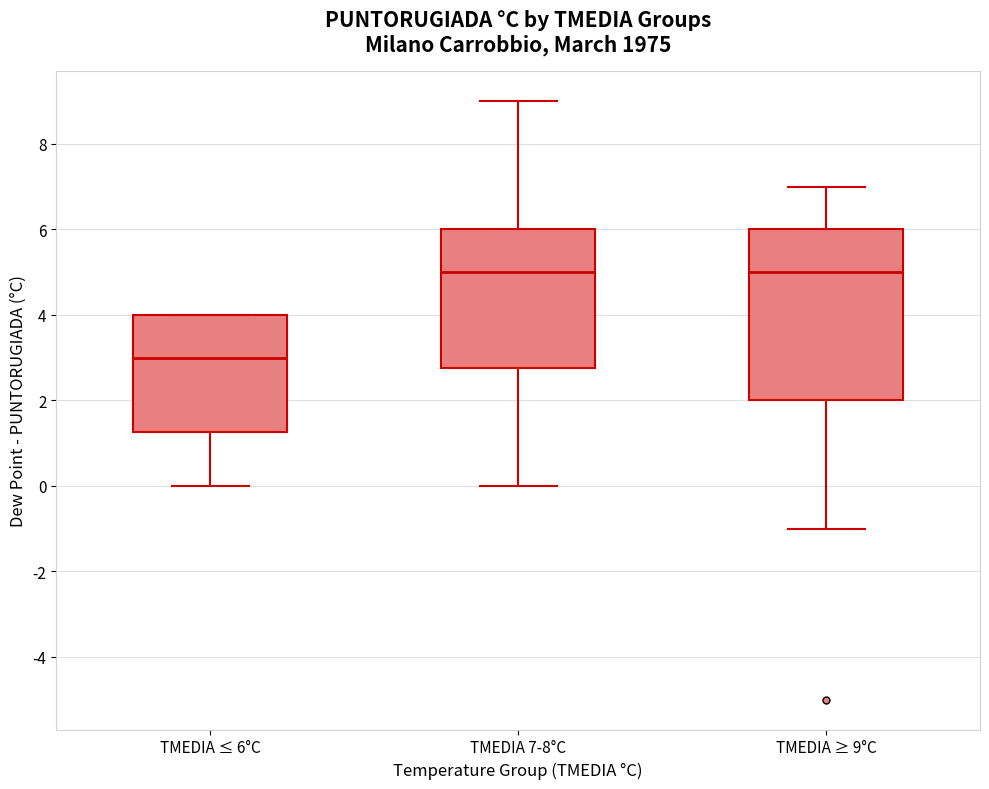

Reading left to right, transcribe this box plot: for each box, give where its median line is, the range the box spans, and where its two whiskers end, as read against the y-axis. The values are not printed on the chart, so give them approximately, as read against the axis.

TMEDIA ≤ 6°C: median 3.0, box 1.2 to 4.0, whiskers 0.0 to 4.0
TMEDIA 7-8°C: median 5.0, box 2.8 to 6.0, whiskers 0.0 to 9.0
TMEDIA ≥ 9°C: median 5.0, box 2.0 to 6.0, whiskers -1.0 to 7.0